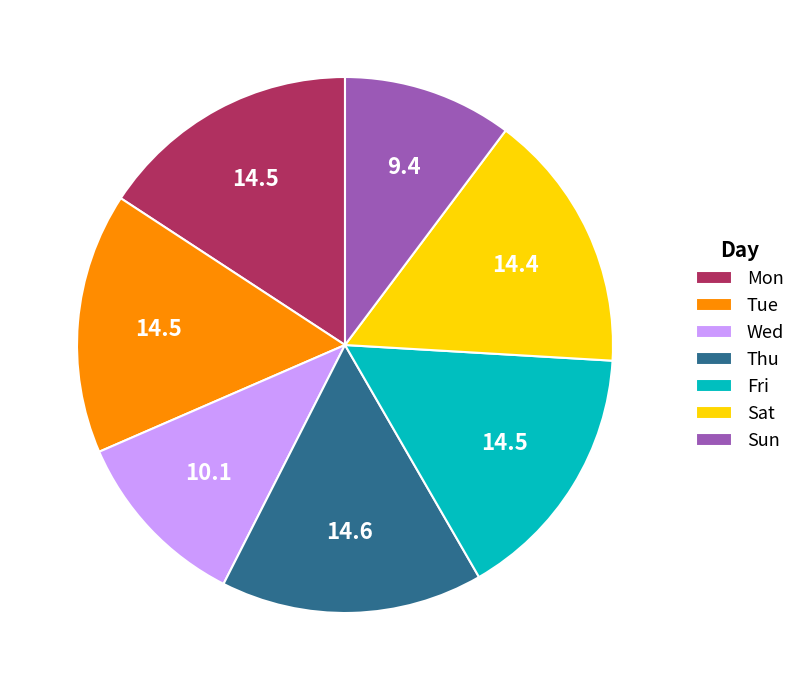

Approximately how many times larger is the value at Thu compared to Fri?

1.0